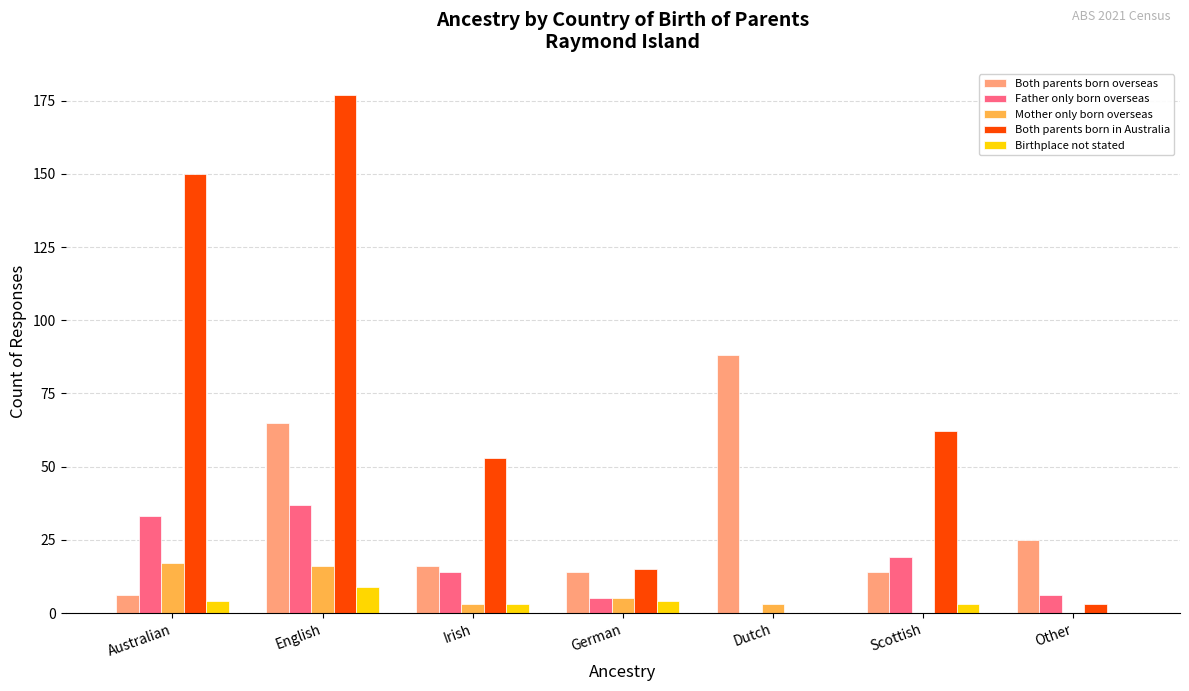

What is the maximum value for Mother only born overseas?

17